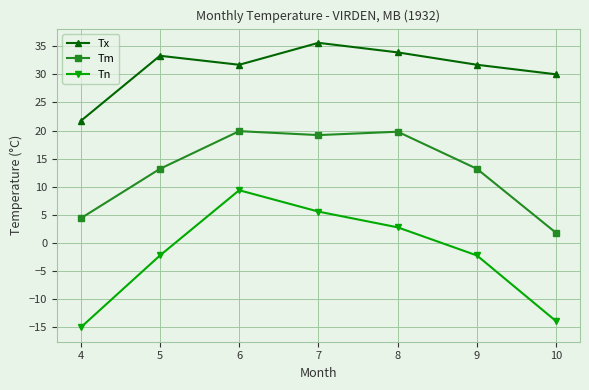

Which series has the largest range (max minus min)?

Tn